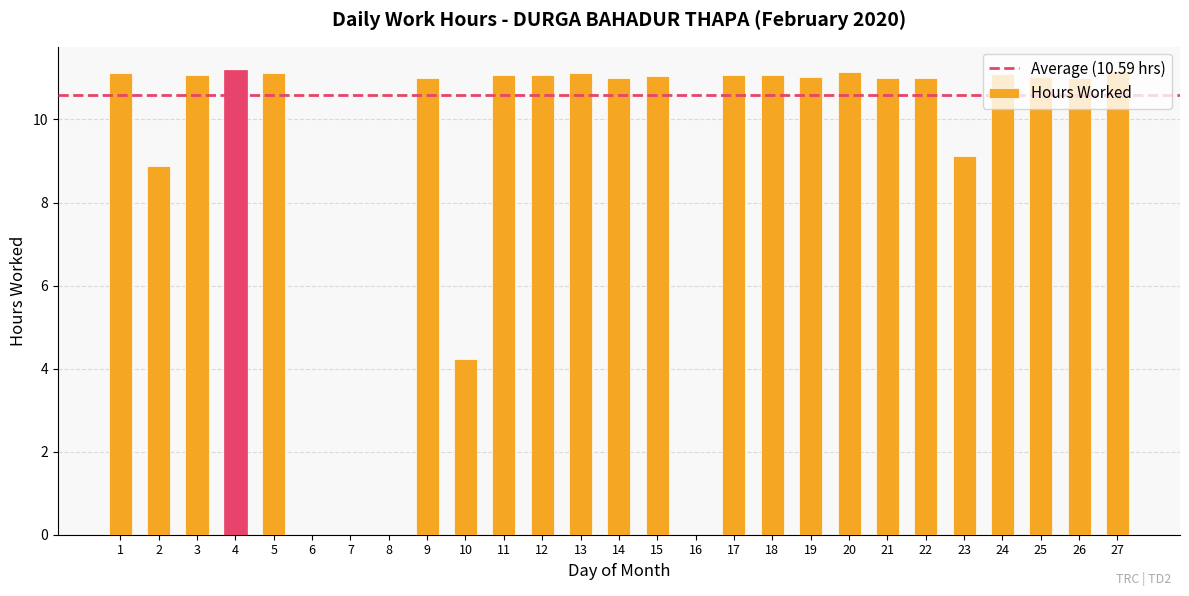

True or false: the data shows 11.0 at 25.

True